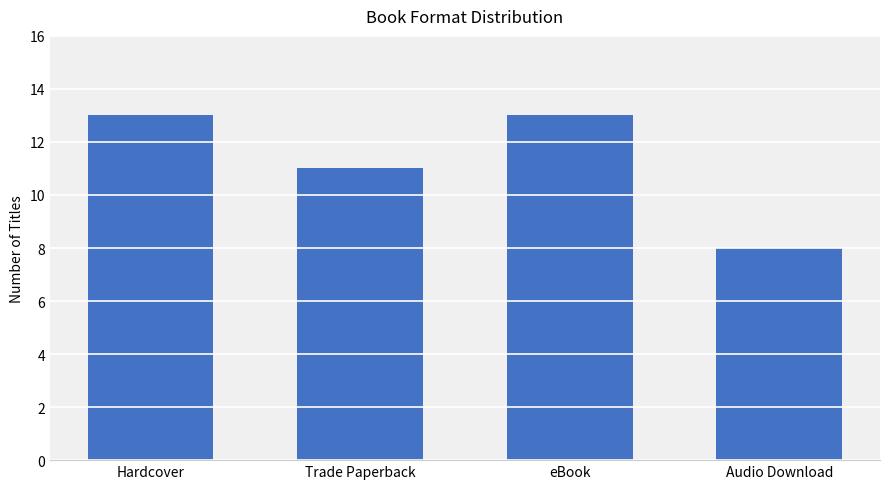

Reading right to left, what are all the values shown in this chart?

Audio Download=8	eBook=13	Trade Paperback=11	Hardcover=13